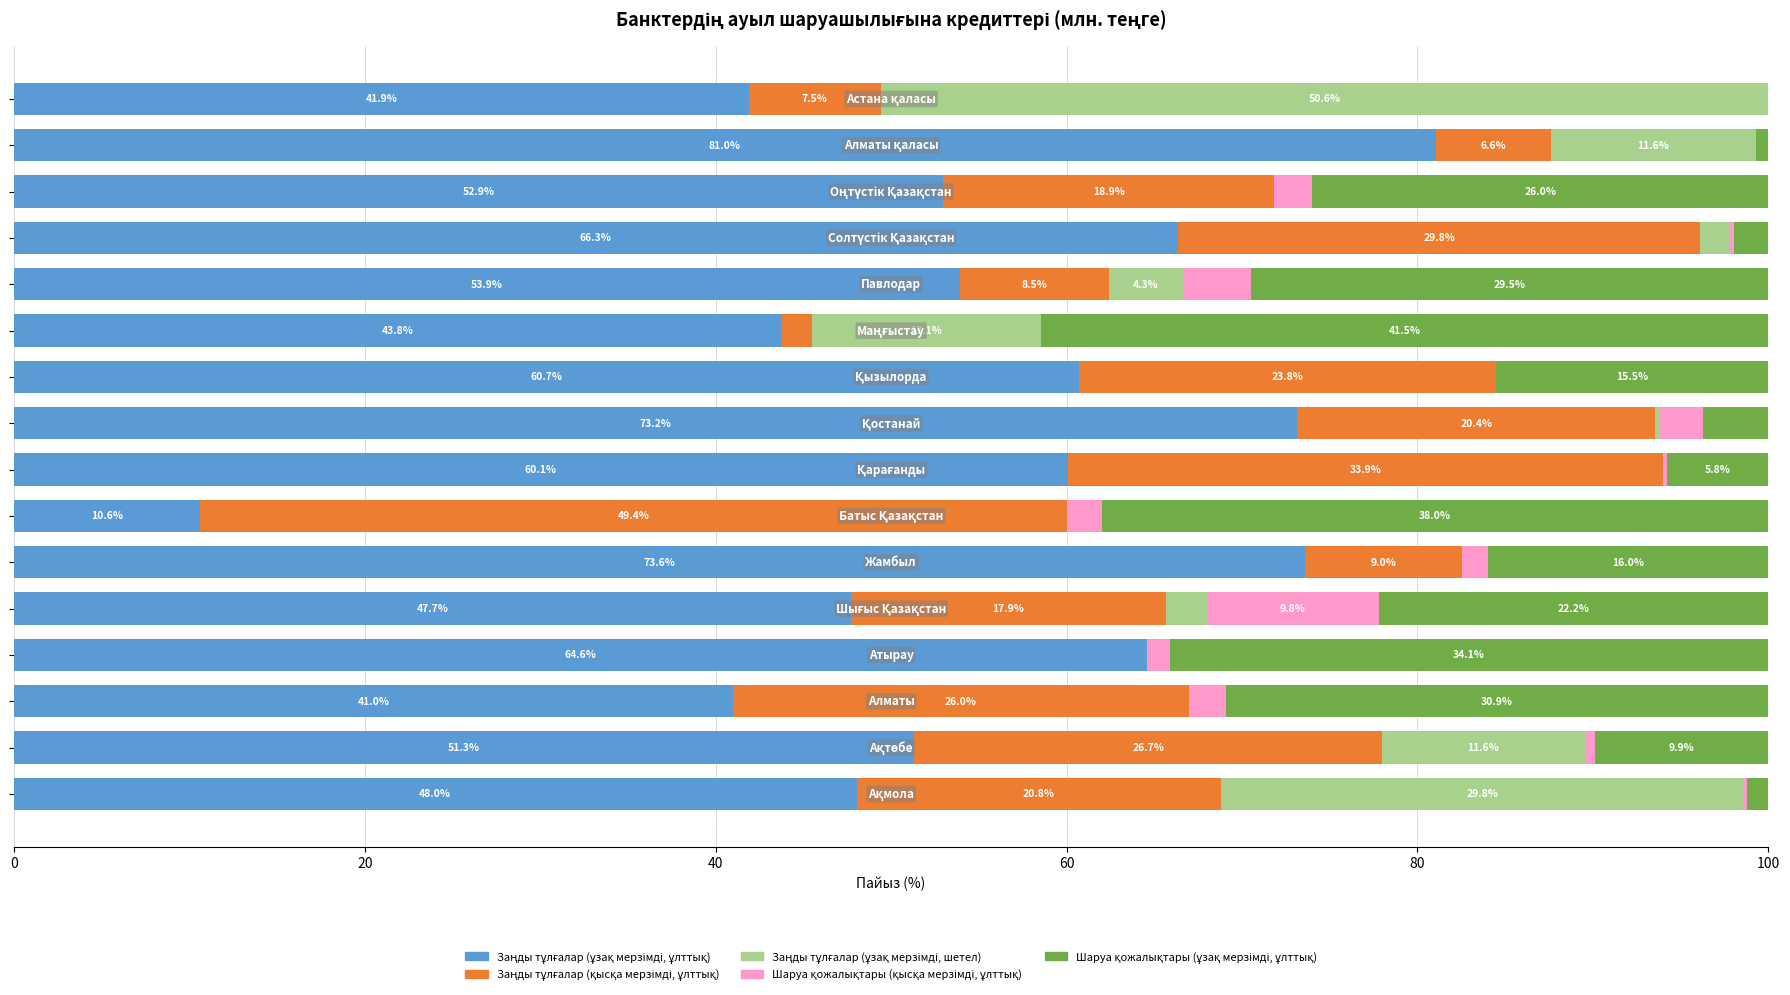

Reading left to right, transcribe all the data shown in this chart.

Заңды тұлғалар (ұзақ мерзімді, ұлттық): 48.0	51.3	41.0	64.6	47.7	73.6	10.6	60.1	73.2	60.7	43.8	53.9	66.3	52.9	81.0	41.9
Заңды тұлғалар (қысқа мерзімді, ұлттық): 20.8	26.7	26.0	0.0	17.9	9.0	49.4	33.9	20.4	23.8	1.7	8.5	29.8	18.9	6.6	7.5
Заңды тұлғалар (ұзақ мерзімді, шетел): 29.8	11.6	0.0	0.0	2.4	0.0	0.0	0.0	0.2	0.0	13.1	4.3	1.7	0.0	11.6	50.6
Шаруа қожалықтары (қысқа мерзімді, ұлттық): 0.1	0.6	2.1	1.3	9.8	1.4	2.0	0.2	2.5	0.0	0.0	3.8	0.3	2.2	0.1	0.0
Шаруа қожалықтары (ұзақ мерзімді, ұлттық): 1.2	9.9	30.9	34.1	22.2	16.0	38.0	5.8	3.7	15.5	41.5	29.5	1.9	26.0	0.7	0.0